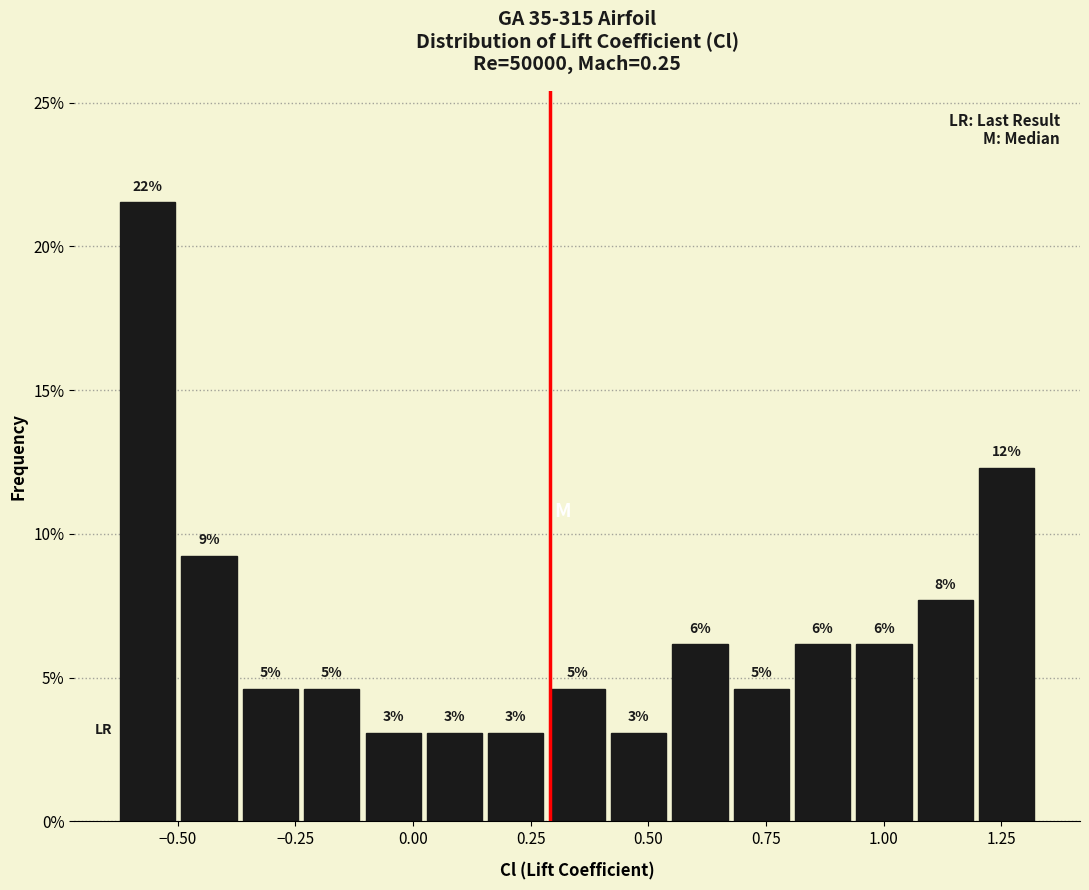

Around what value on the x-axis is the tallest bar? Give the approximate position of its centre, as read against the axis.

-0.55